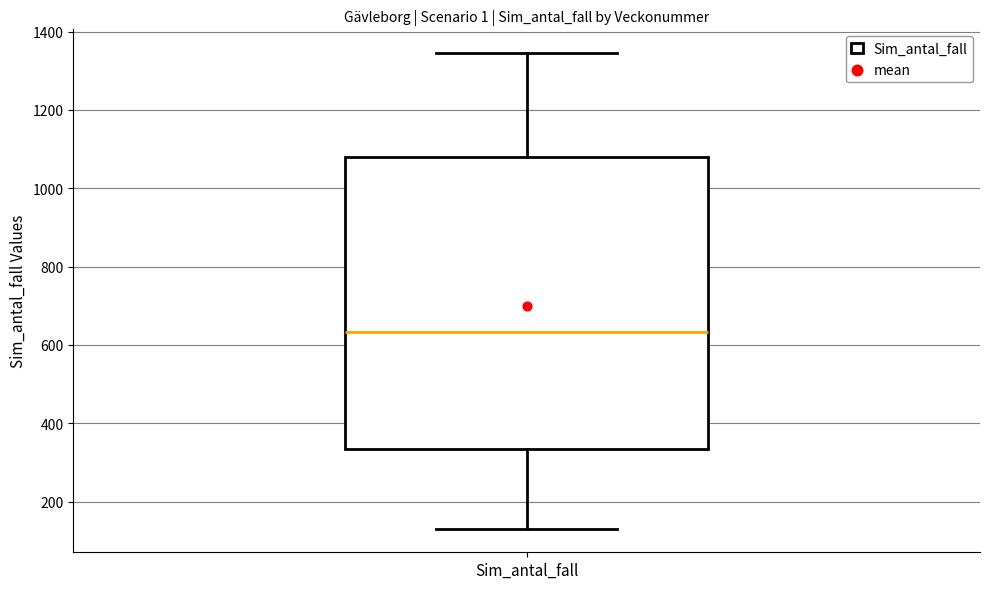

Read this box plot against the y-axis: the position of the median line, the range covered by the box, and the ends of both whiskers. The values are not printed on the chart, so give them approximately, as read against the axis.

median 640, box 340 to 1080, whiskers 140 to 1340